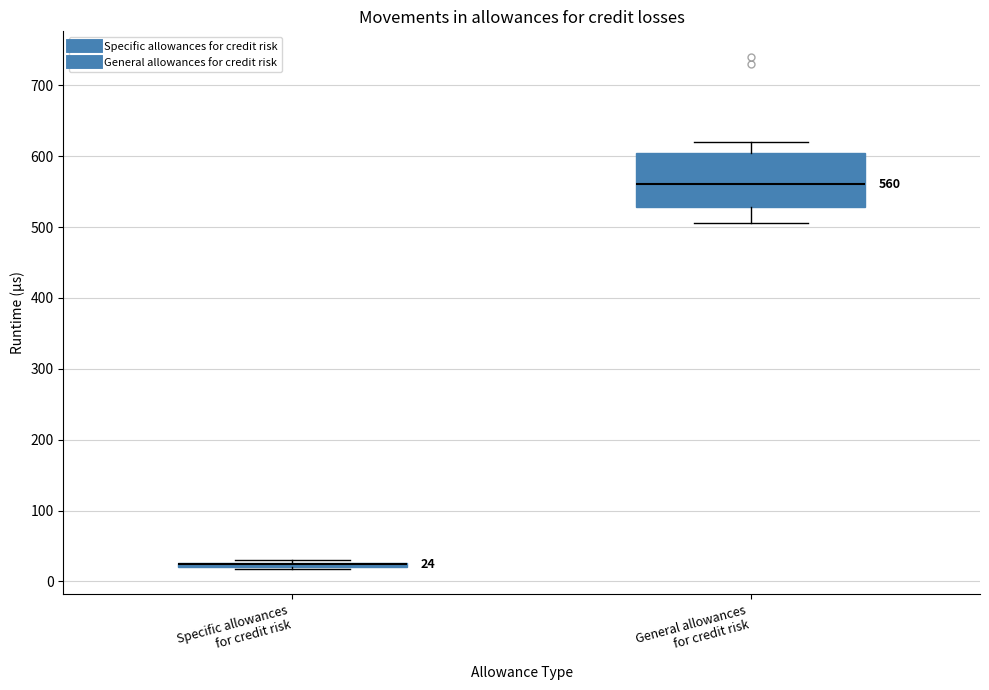

Which box is the tallest, from its lower edge to its upper edge?

General allowances for credit risk